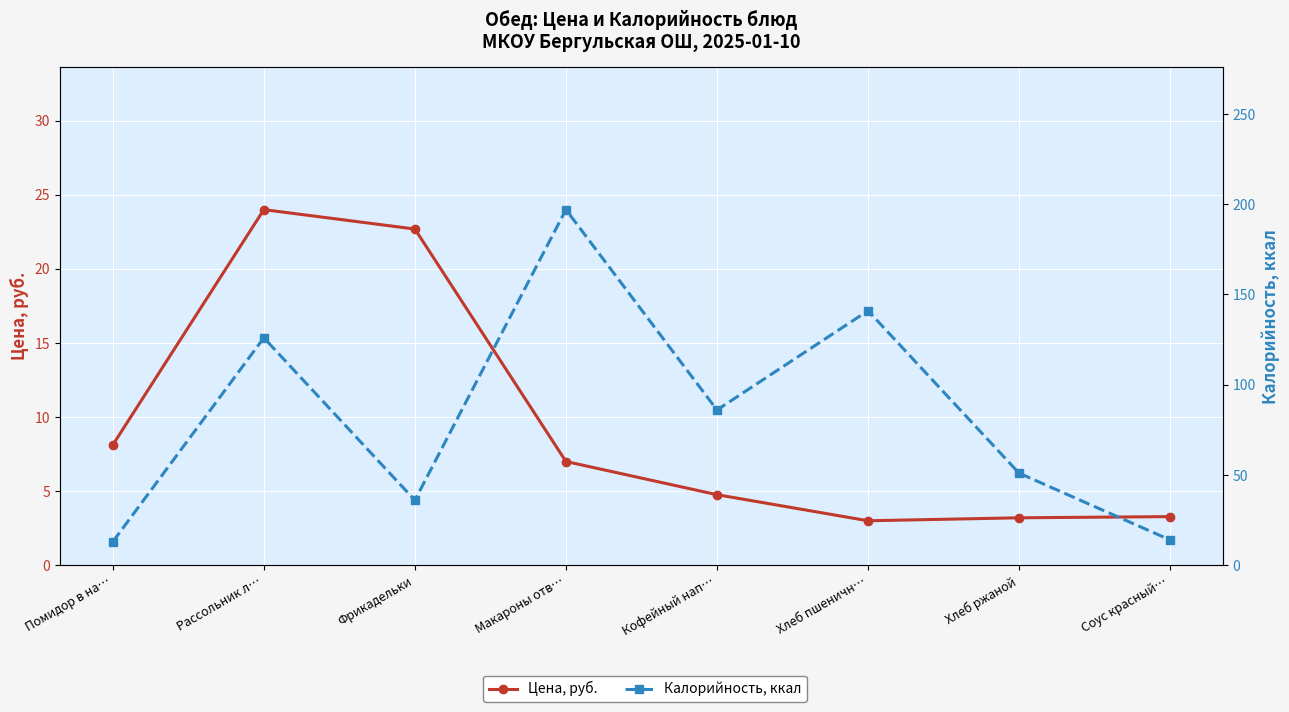

What is the average value of the Цена, руб. series?

9.5